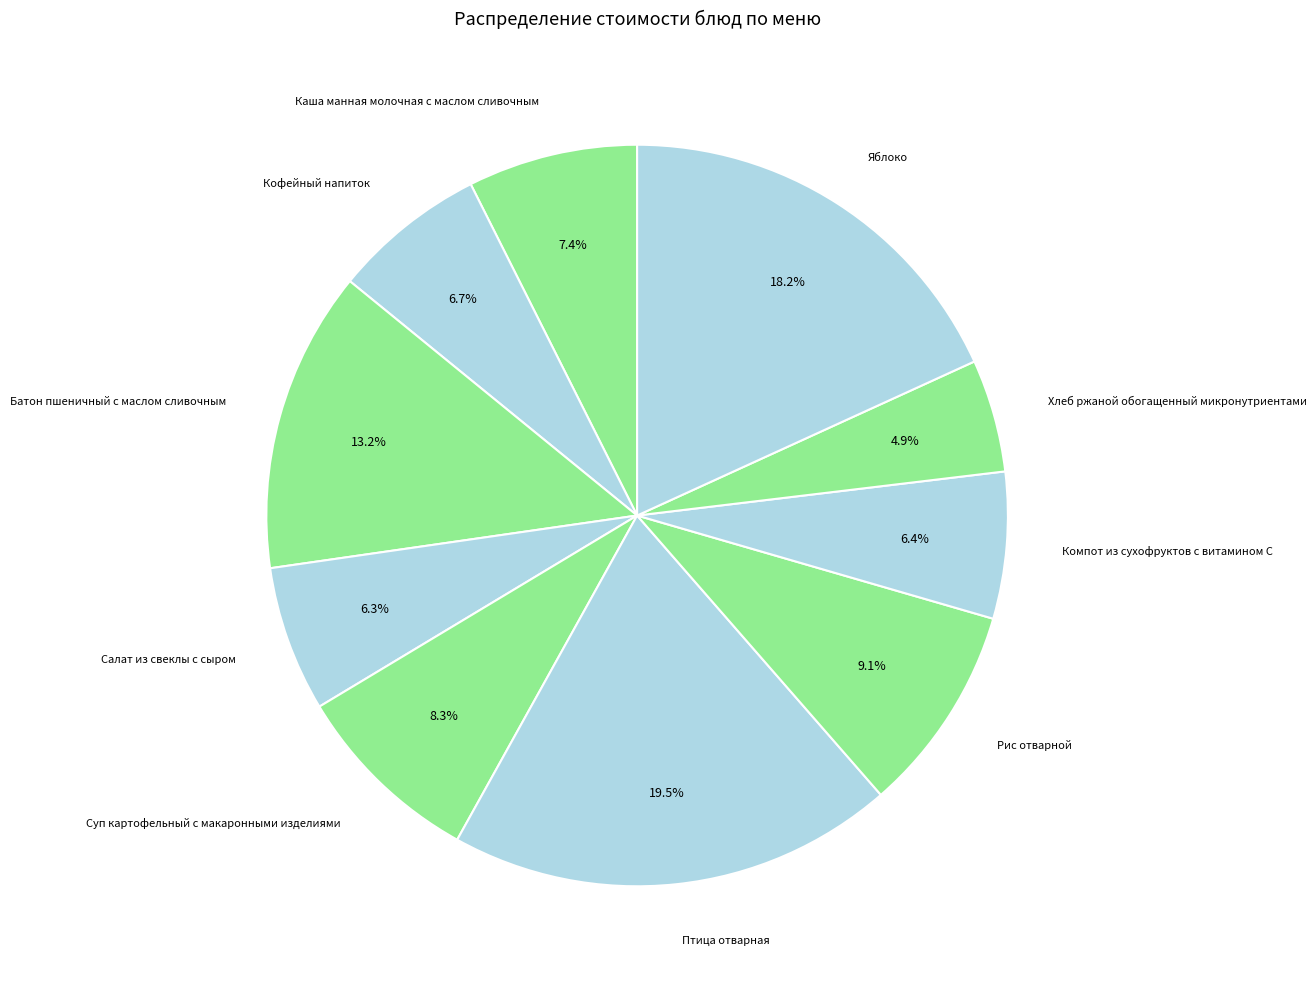

Combined, what portion of the pie is Рис отварной and Компот из сухофруктов с витамином С?

15.5%